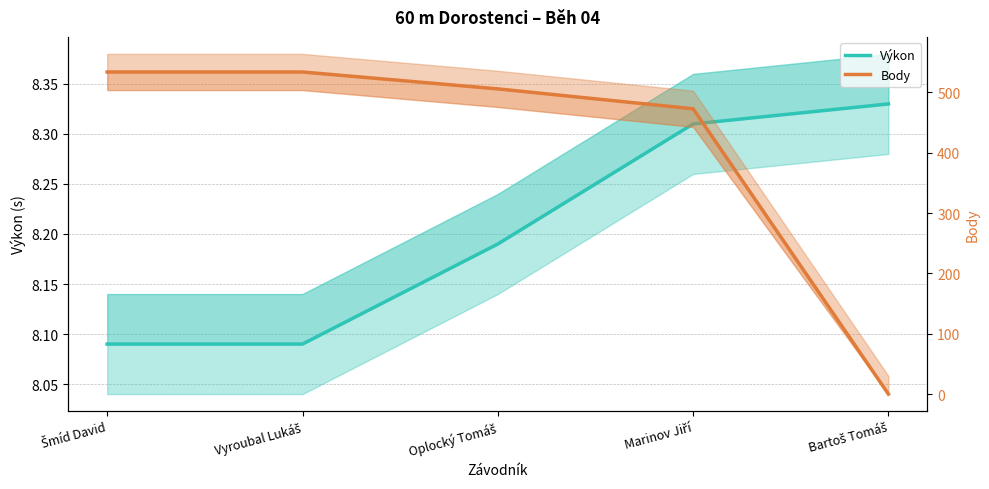

What is the difference between the maximum and minimum values in the Body series?

534.0